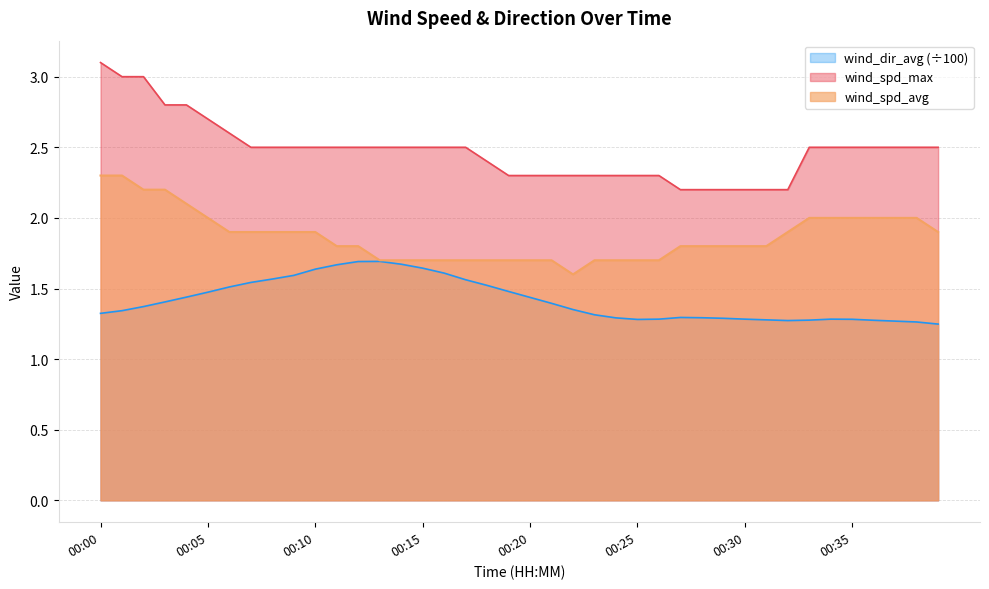

How many lines are shown in the chart?

3